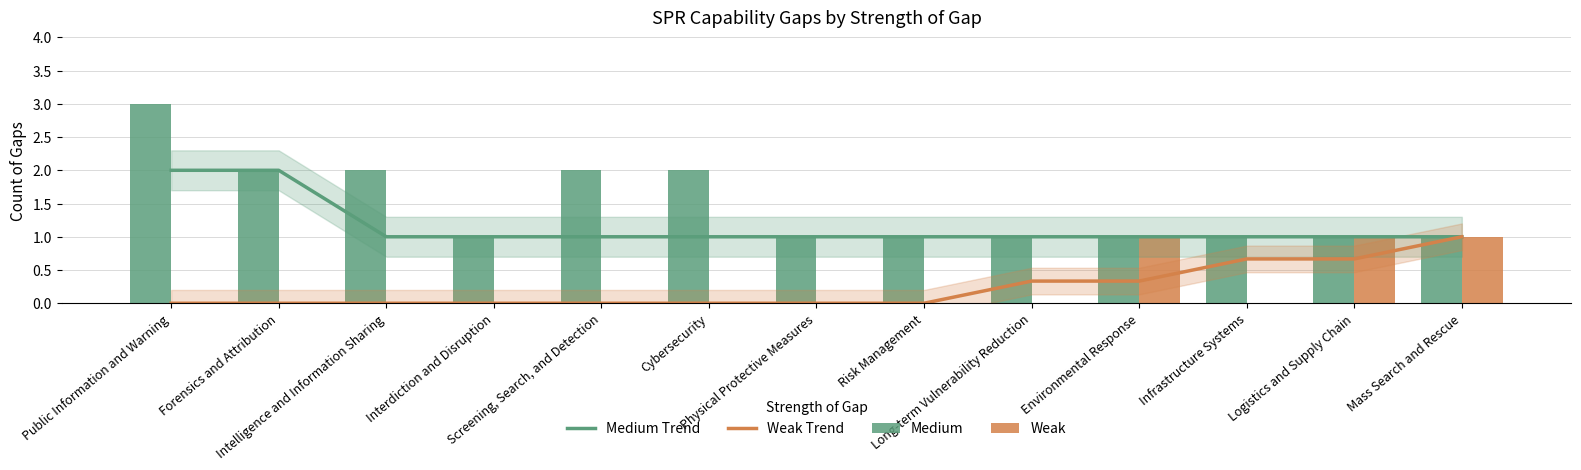

Is it true that Medium Trend equals 1.0 at Physical Protective Measures?

True